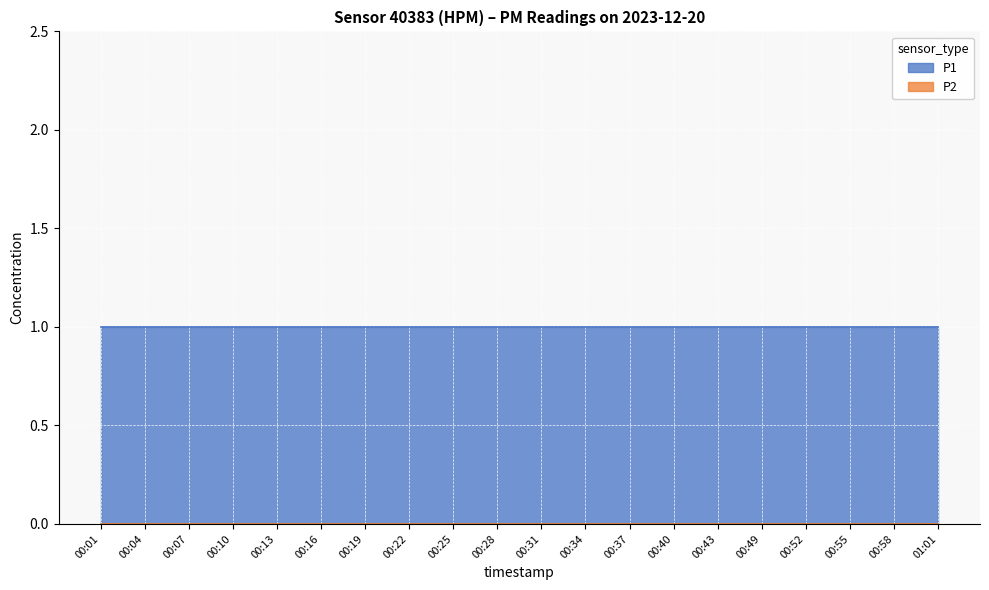

What is the label of the 11th point from the right?

00:28